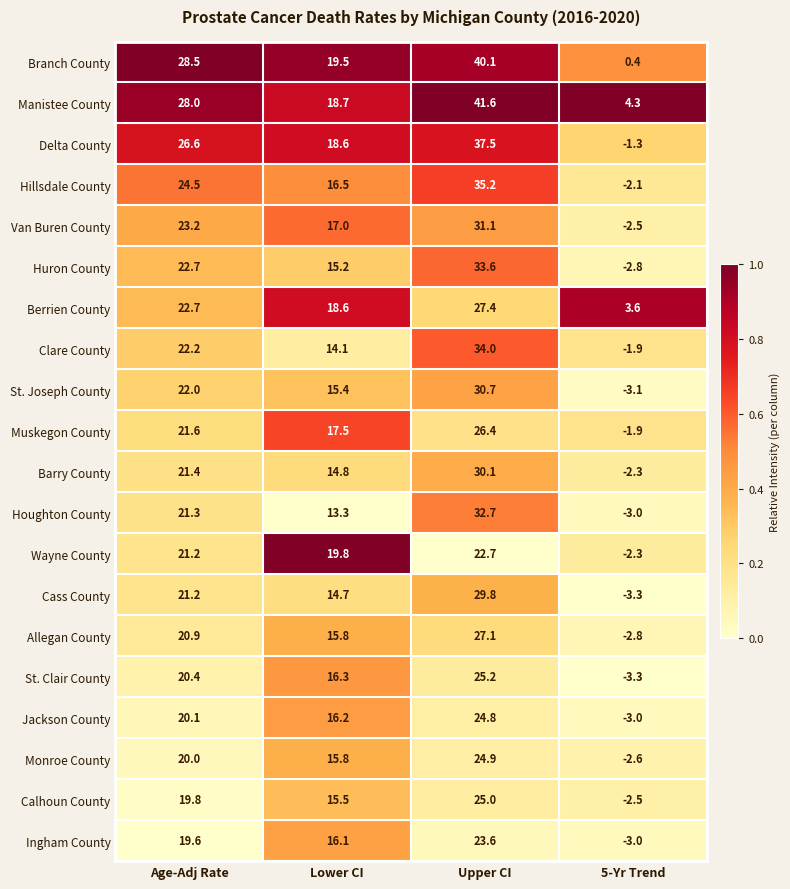

What is the sum of all Hillsdale County values?

74.1